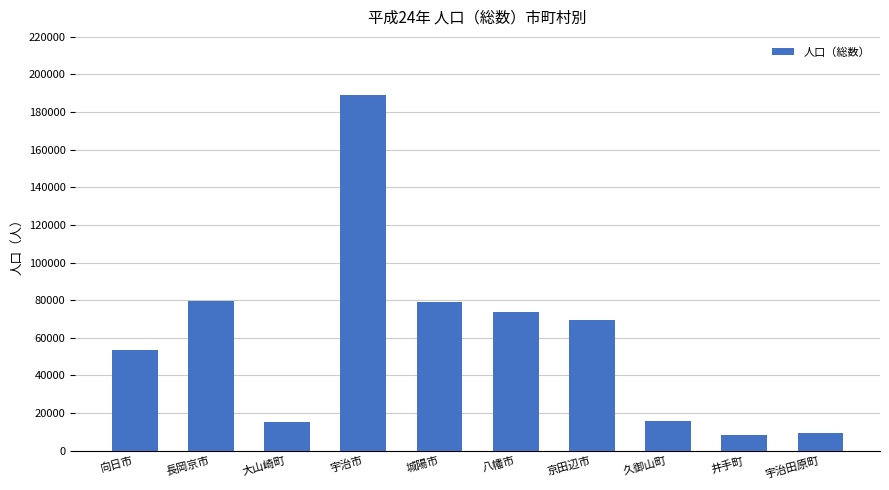

Read the value at 京田辺市, to the nearest 100.

69600